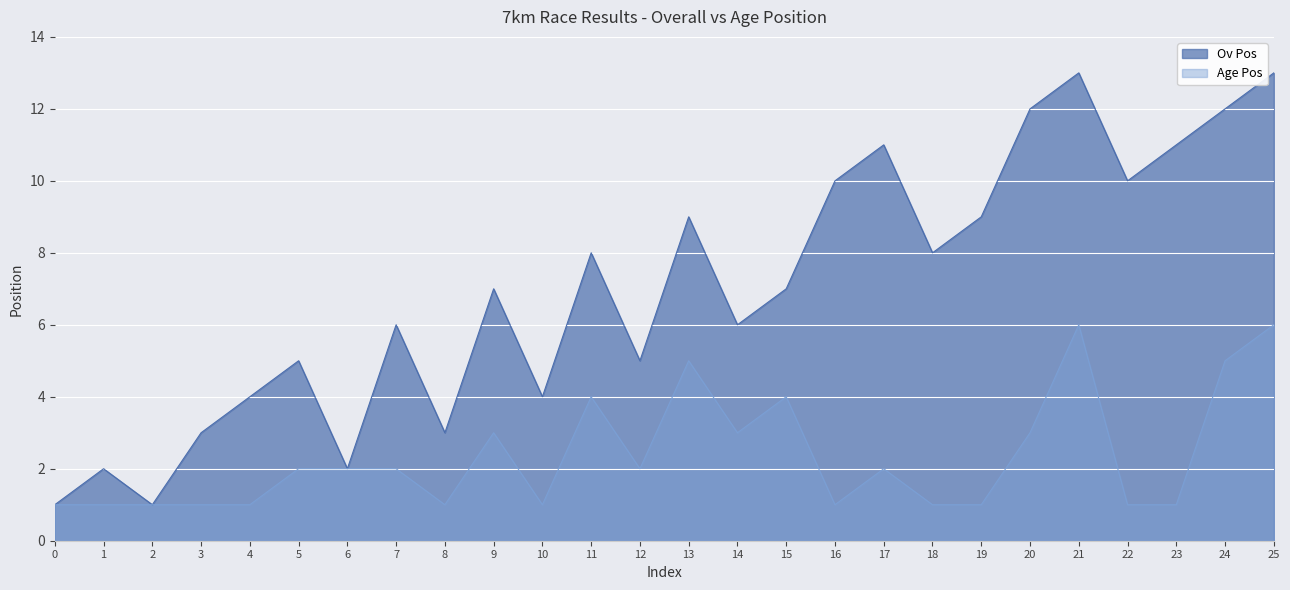

True or false: Age Pos and Ov Pos cross at least once.

False